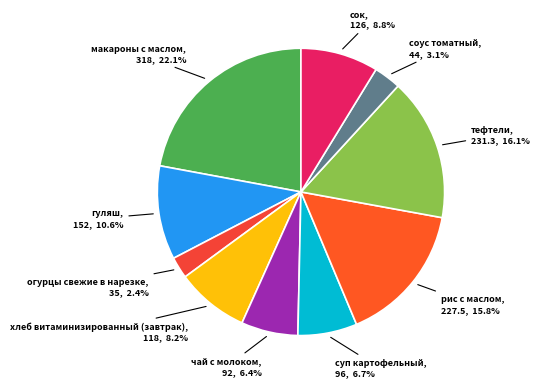

Count the number of slices in the pie.

10